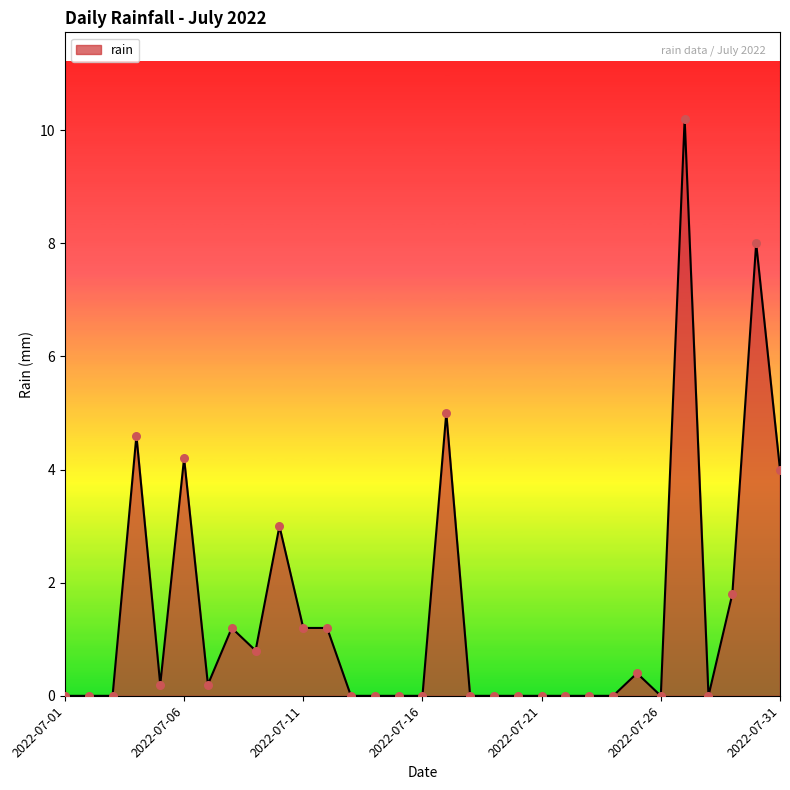

What is the maximum value shown in the chart?

10.2